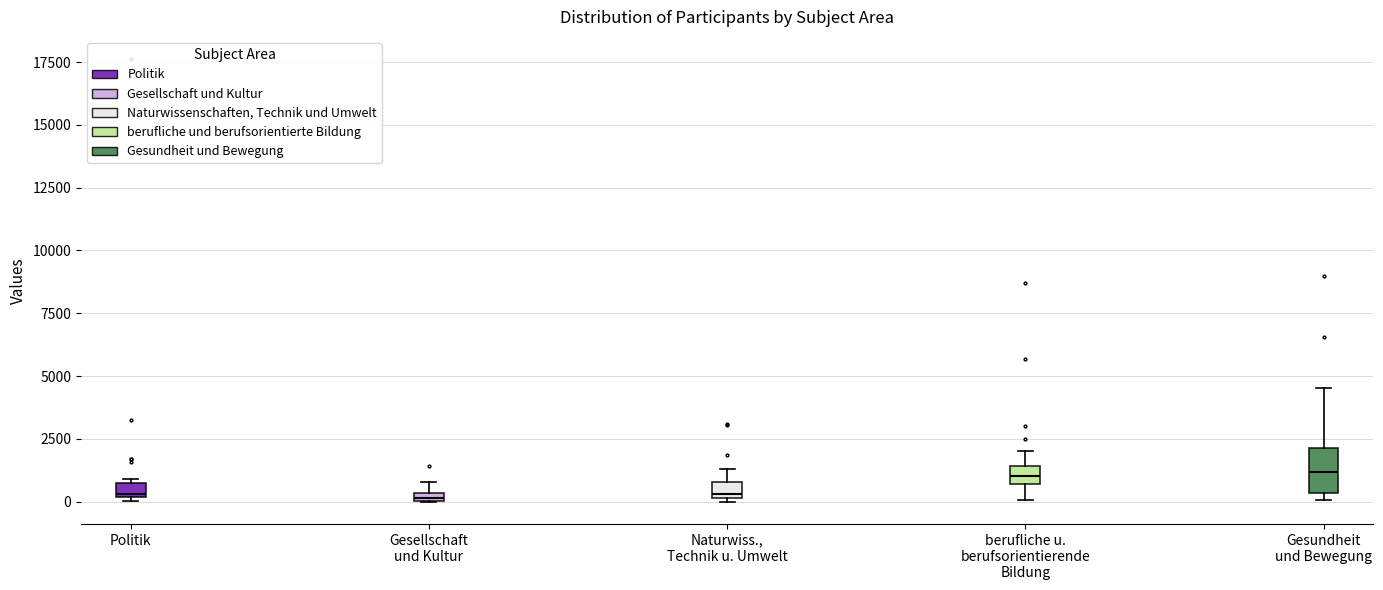

Which box is the tallest, from its lower edge to its upper edge?

Gesundheit und Bewegung